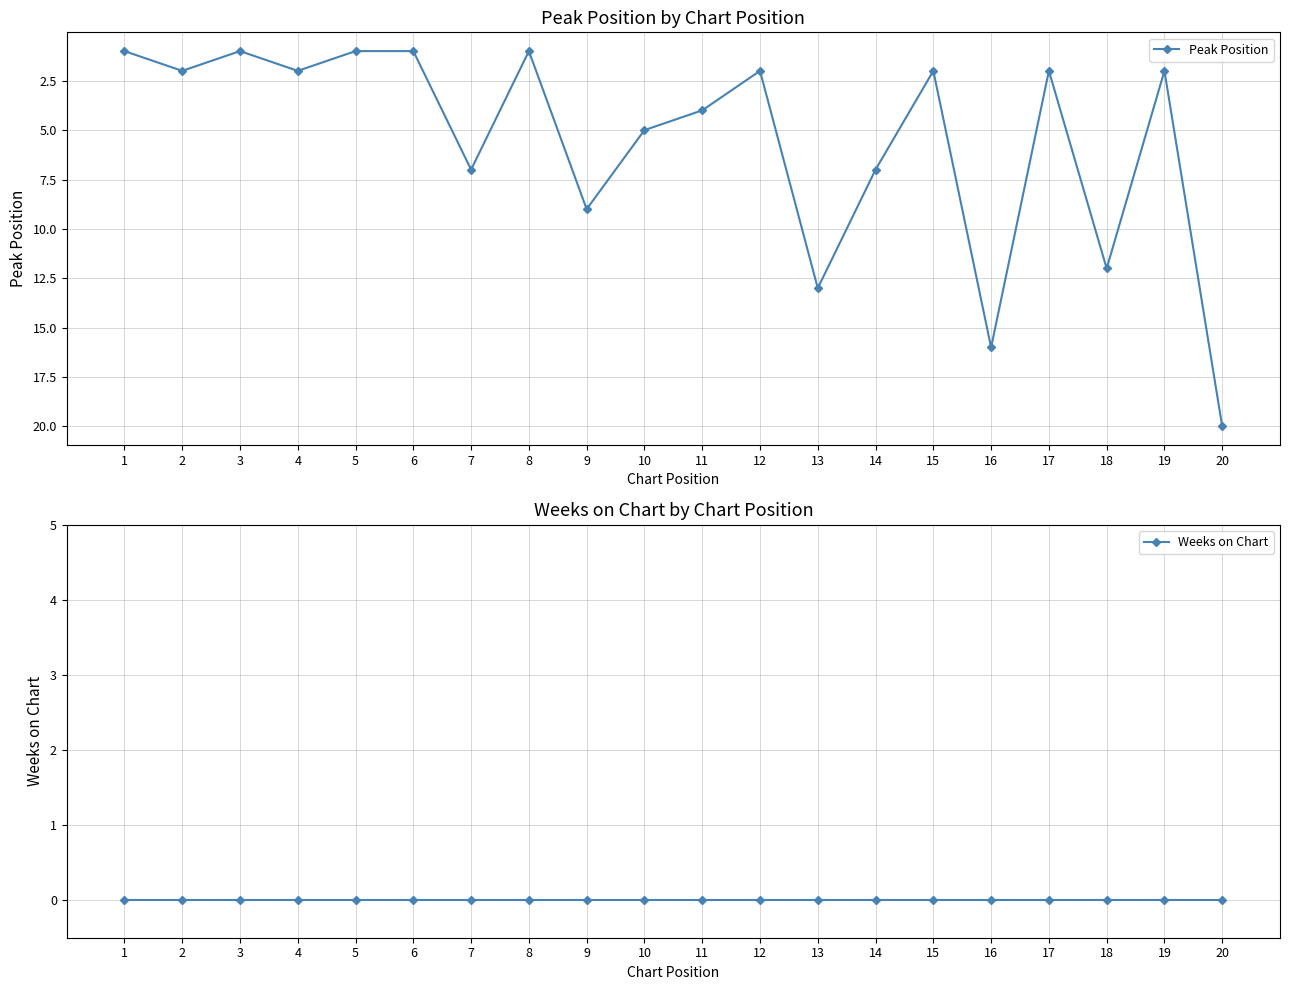

What is the value of the Peak Position point at the 14th from the left?

7